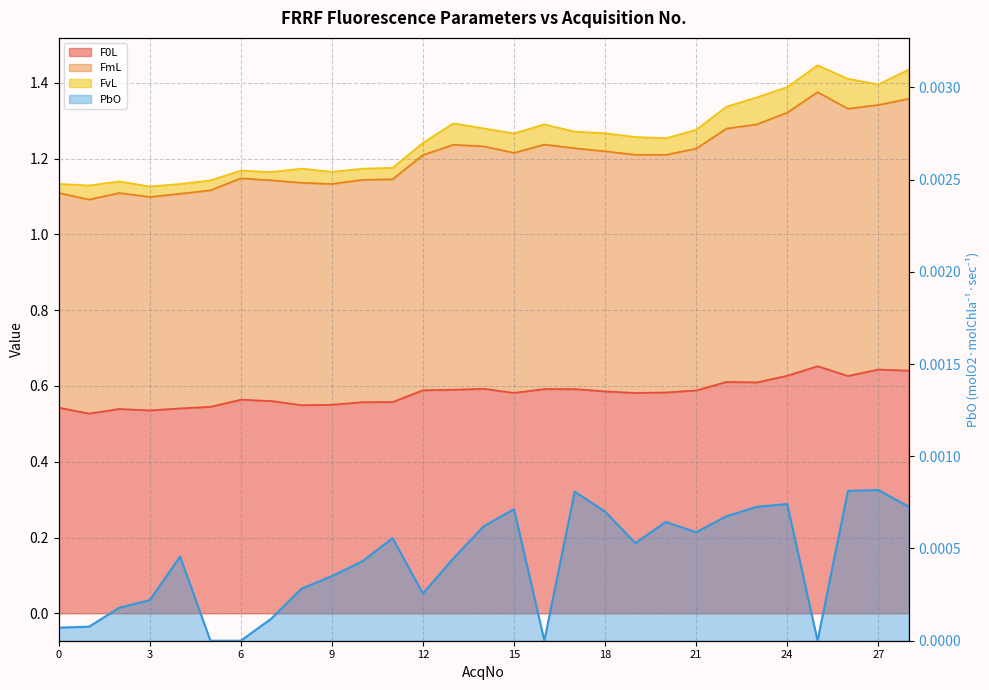

How many data points are above 0?

25